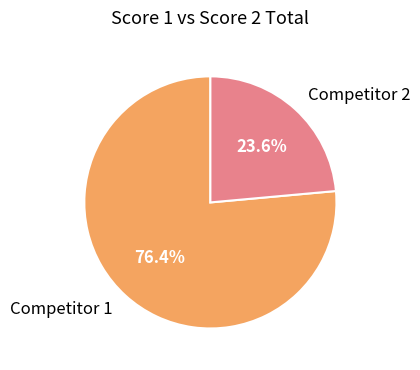

Combined, what portion of the pie is Competitor 2 and Competitor 1?

100.0%